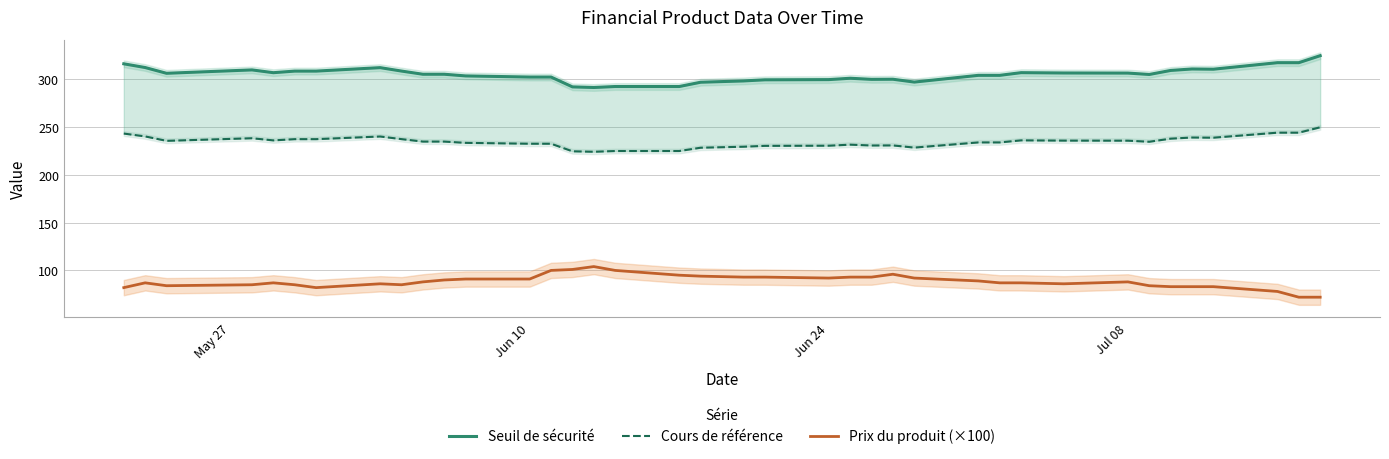

What is the difference between the second highest and second lowest values in the Prix du produit (×100) series?

29